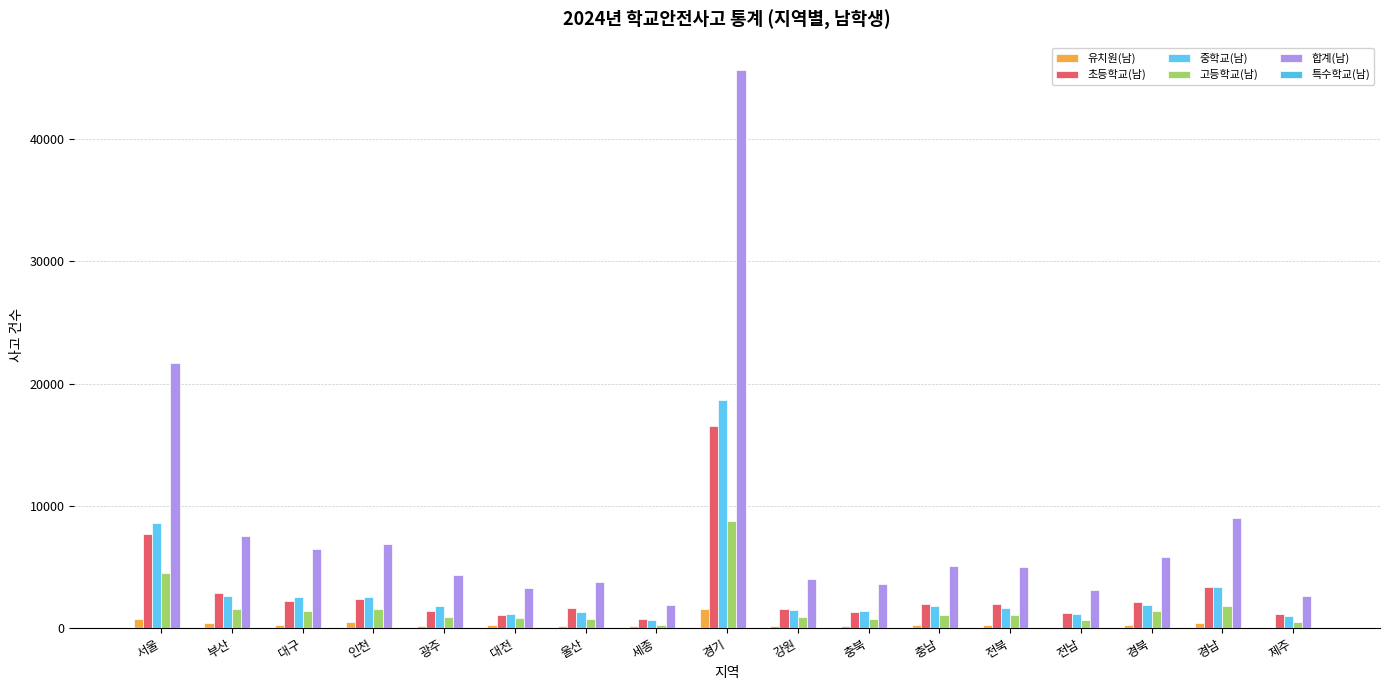

What is the label of the 3rd bar from the right?

경북